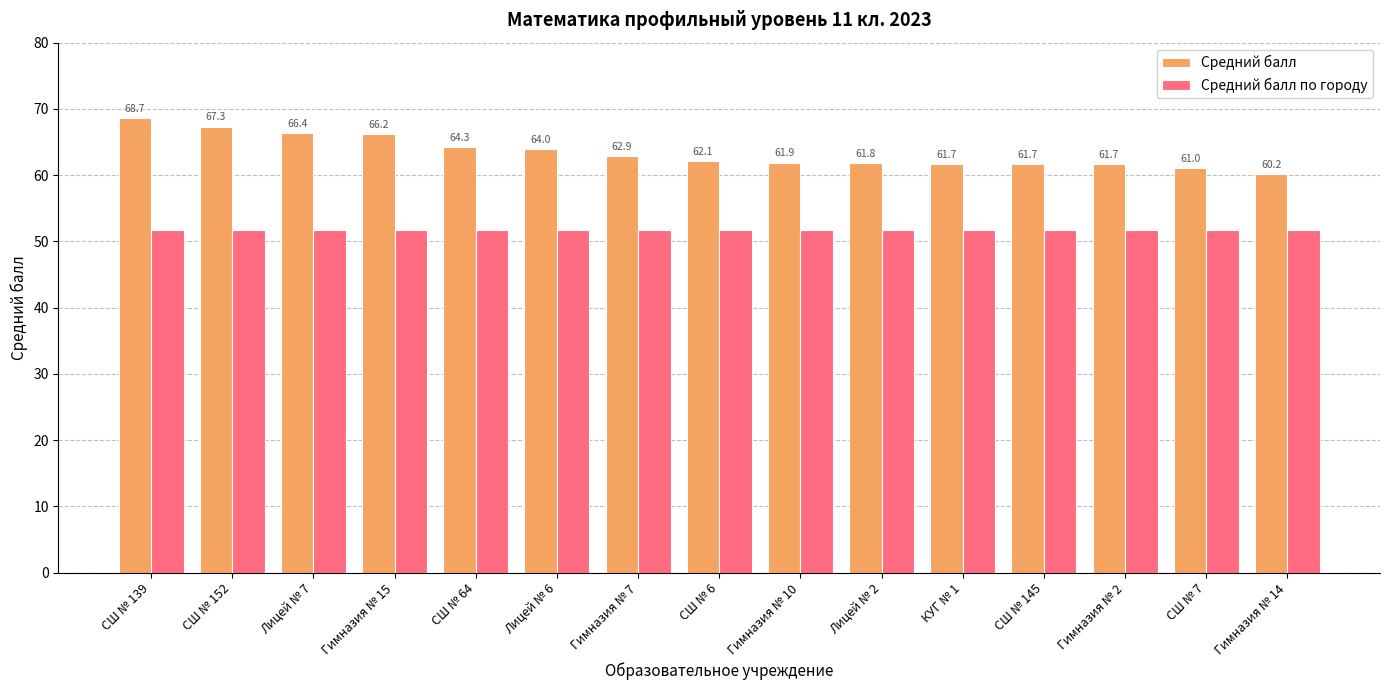

What position from the right is СШ № 6?

8